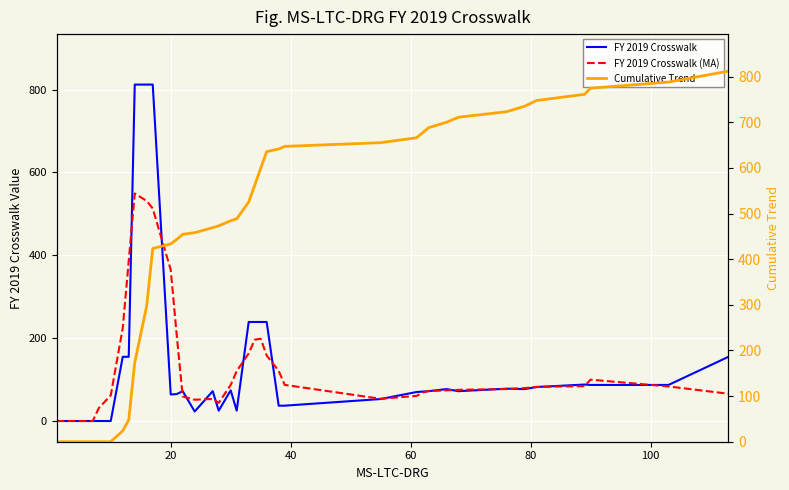

Which series has the largest total across all categories?

Cumulative Trend